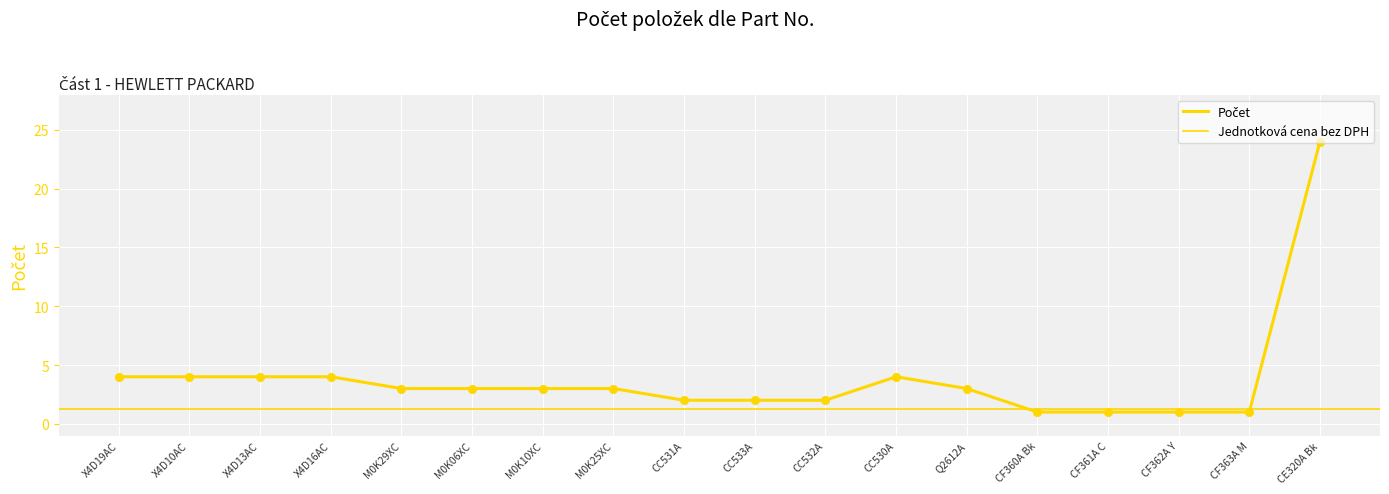

Approximately how many times larger is the value at CC533A compared to M0K06XC?

0.7